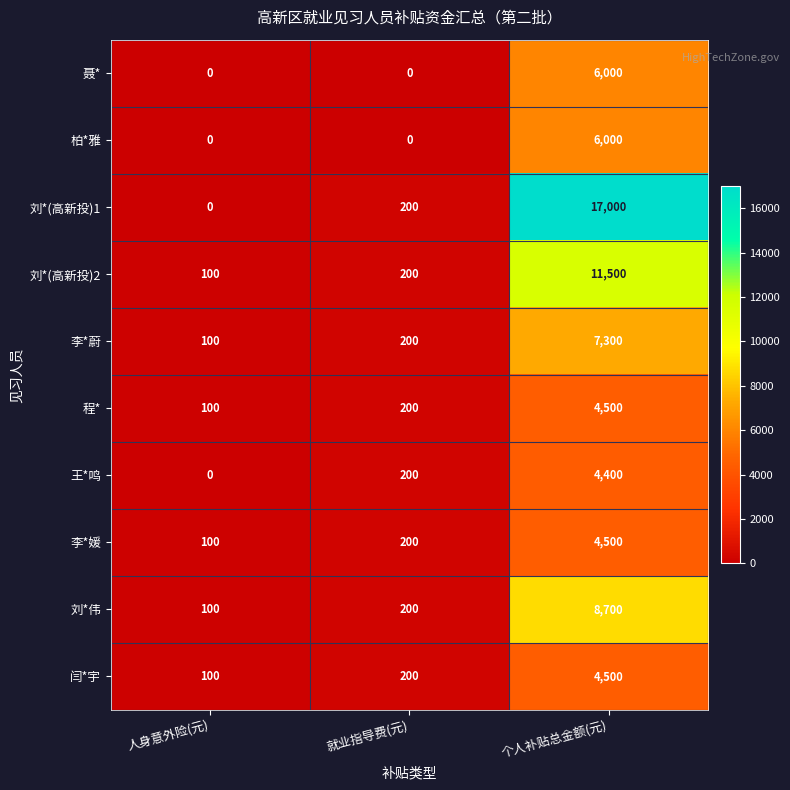

Rank the categories by 李*媛 value from highest to lowest.

个人补贴总金额(元), 就业指导费(元), 人身意外险(元)